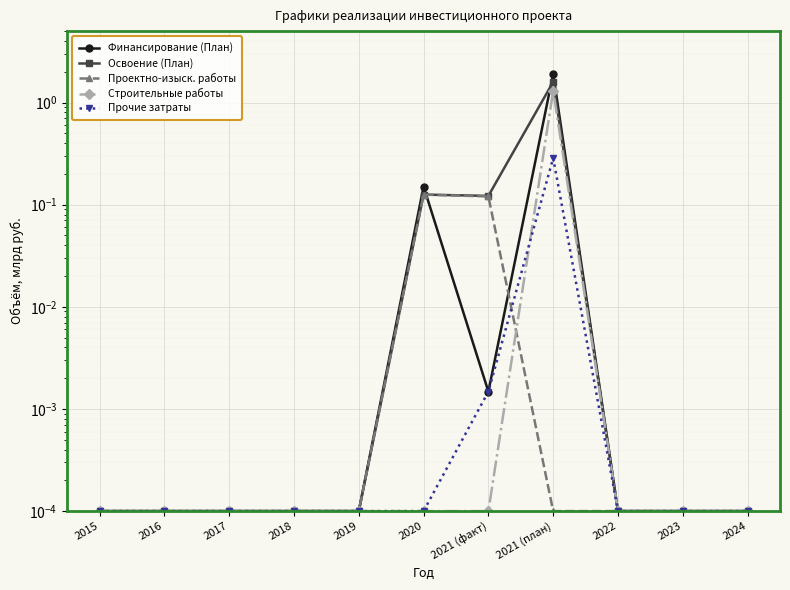

True or false: Строительные работы and Финансирование (План) cross at least once.

False